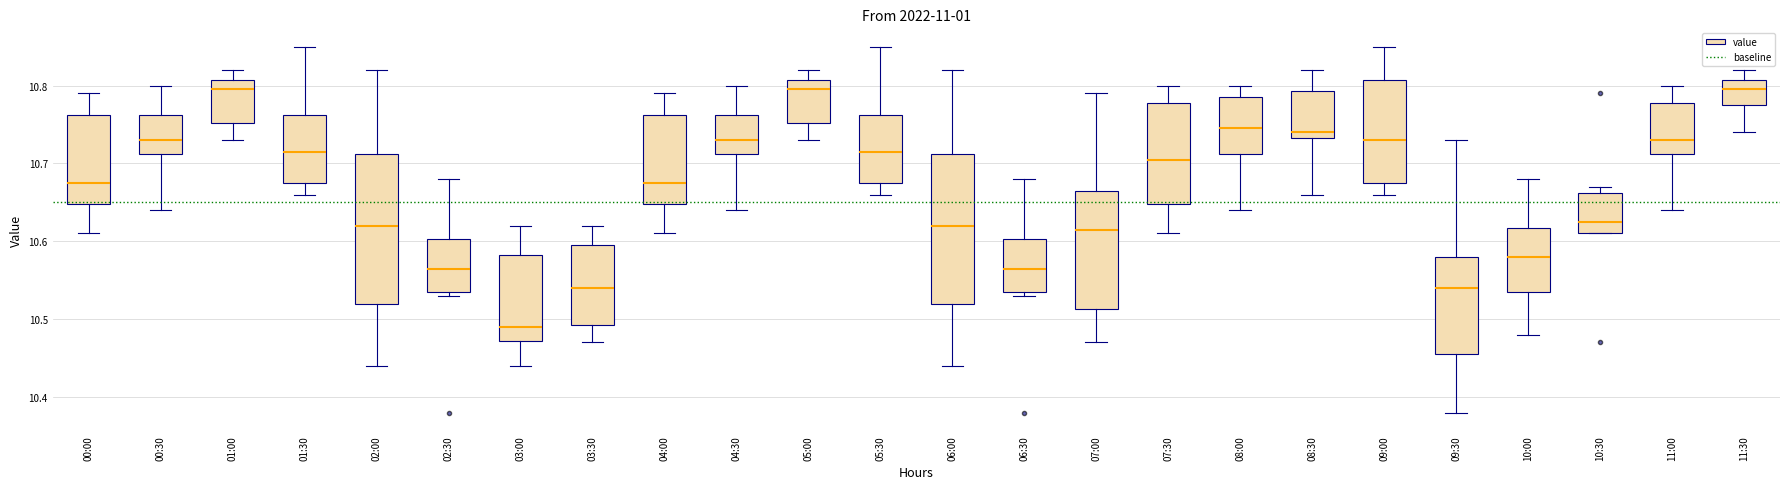

Reading left to right, transcribe this box plot: for each box, give where its median line is, the range the box spans, and where its two whiskers end, as read against the y-axis. The values are not printed on the chart, so give them approximately, as read against the axis.

00:00: median 10.68, box 10.65 to 10.76, whiskers 10.61 to 10.79
00:30: median 10.73, box 10.71 to 10.76, whiskers 10.64 to 10.80
01:00: median 10.80, box 10.75 to 10.81, whiskers 10.73 to 10.82
01:30: median 10.72, box 10.68 to 10.76, whiskers 10.66 to 10.85
02:00: median 10.62, box 10.52 to 10.71, whiskers 10.44 to 10.82
02:30: median 10.57, box 10.54 to 10.60, whiskers 10.53 to 10.68
03:00: median 10.49, box 10.47 to 10.58, whiskers 10.44 to 10.62
03:30: median 10.54, box 10.49 to 10.60, whiskers 10.47 to 10.62
04:00: median 10.68, box 10.65 to 10.76, whiskers 10.61 to 10.79
04:30: median 10.73, box 10.71 to 10.76, whiskers 10.64 to 10.80
05:00: median 10.80, box 10.75 to 10.81, whiskers 10.73 to 10.82
05:30: median 10.72, box 10.68 to 10.76, whiskers 10.66 to 10.85
06:00: median 10.62, box 10.52 to 10.71, whiskers 10.44 to 10.82
06:30: median 10.57, box 10.54 to 10.60, whiskers 10.53 to 10.68
07:00: median 10.62, box 10.51 to 10.67, whiskers 10.47 to 10.79
07:30: median 10.71, box 10.65 to 10.78, whiskers 10.61 to 10.80
08:00: median 10.75, box 10.71 to 10.79, whiskers 10.64 to 10.80
08:30: median 10.74, box 10.73 to 10.79, whiskers 10.66 to 10.82
09:00: median 10.73, box 10.68 to 10.81, whiskers 10.66 to 10.85
09:30: median 10.54, box 10.46 to 10.58, whiskers 10.38 to 10.73
10:00: median 10.58, box 10.54 to 10.62, whiskers 10.48 to 10.68
10:30: median 10.63, box 10.61 to 10.66, whiskers 10.61 to 10.67
11:00: median 10.73, box 10.71 to 10.78, whiskers 10.64 to 10.80
11:30: median 10.80, box 10.78 to 10.81, whiskers 10.74 to 10.82